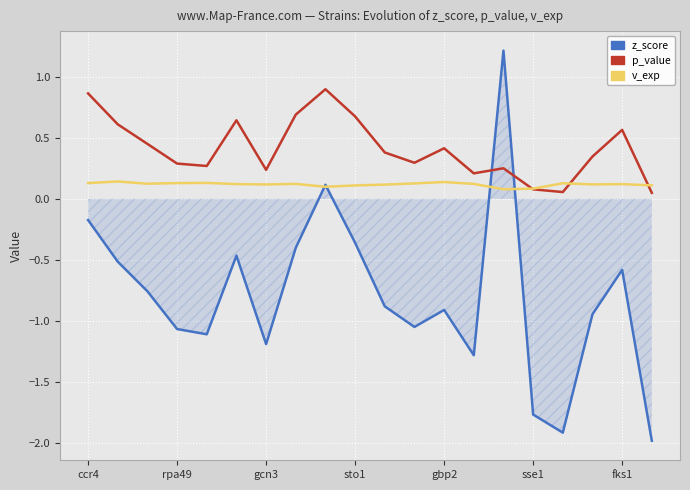

Which series has the largest total across all categories?

p_value